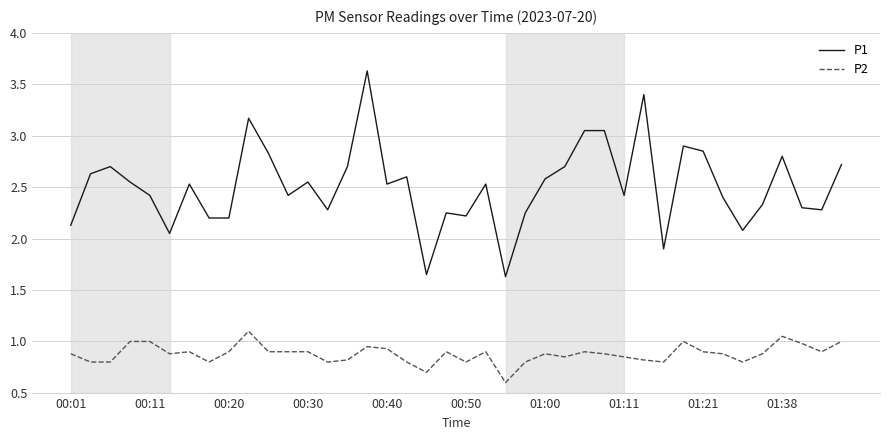

What is the difference between the maximum and minimum values in the P2 series?

0.5